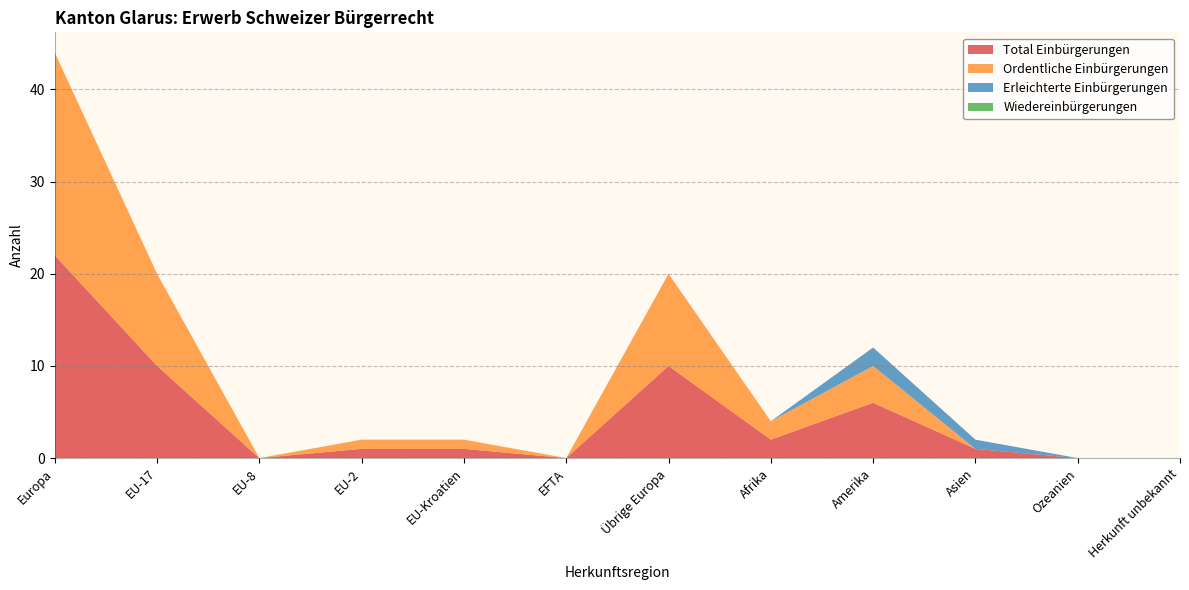

Reading left to right, extract all data points from this chart.

Total Einbürgerungen: 22	10	0	1	1	0	10	2	6	1	0	0
Ordentliche Einbürgerungen: 22	10	0	1	1	0	10	2	4	0	0	0
Erleichterte Einbürgerungen: 0	0	0	0	0	0	0	0	2	1	0	0
Wiedereinbürgerungen: 0	0	0	0	0	0	0	0	0	0	0	0